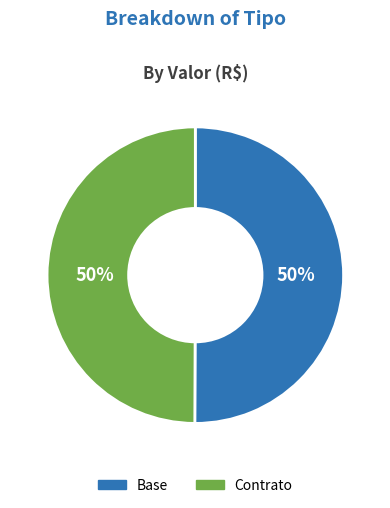

Approximately how many times larger is the value at Contrato compared to Base?

1.0